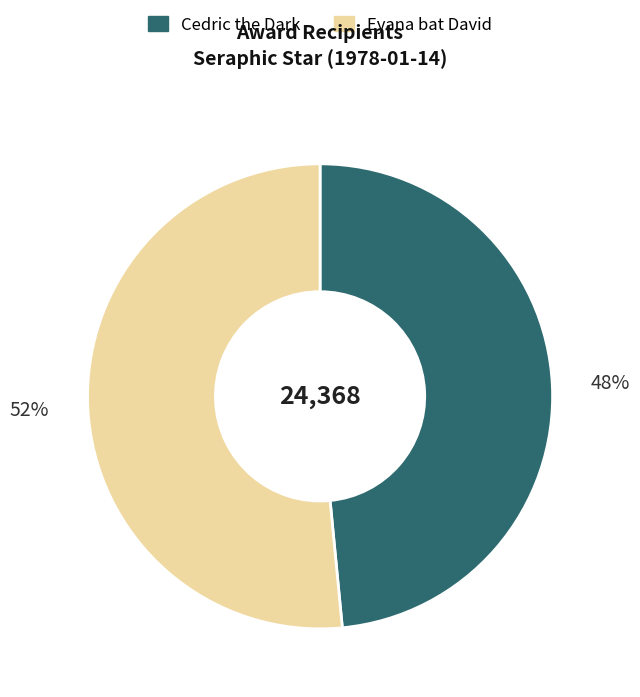

Is there a majority slice in this chart?

Yes